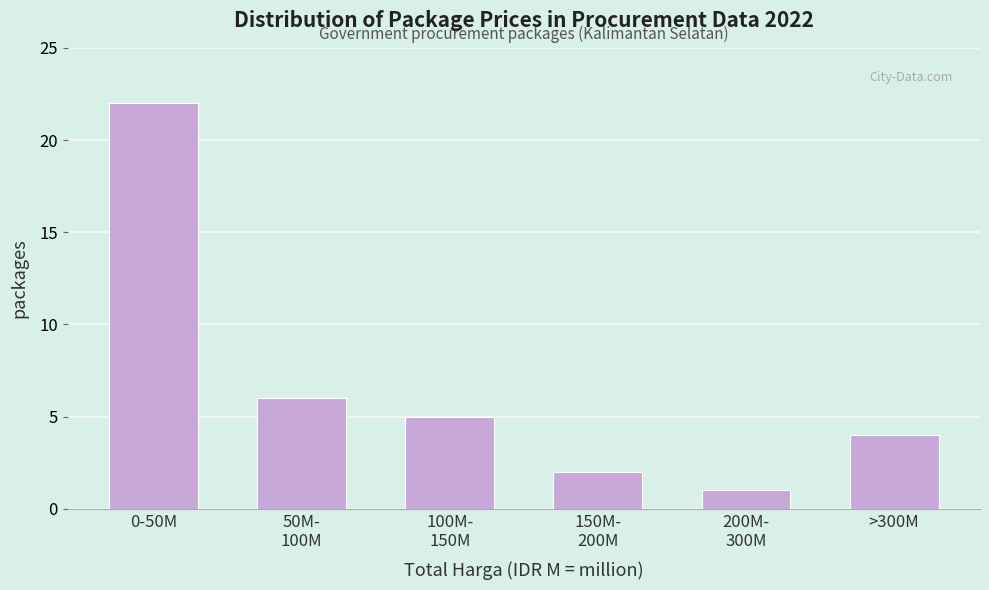

Reading left to right, list all the values displayed in this chart.

22	6	5	2	1	4